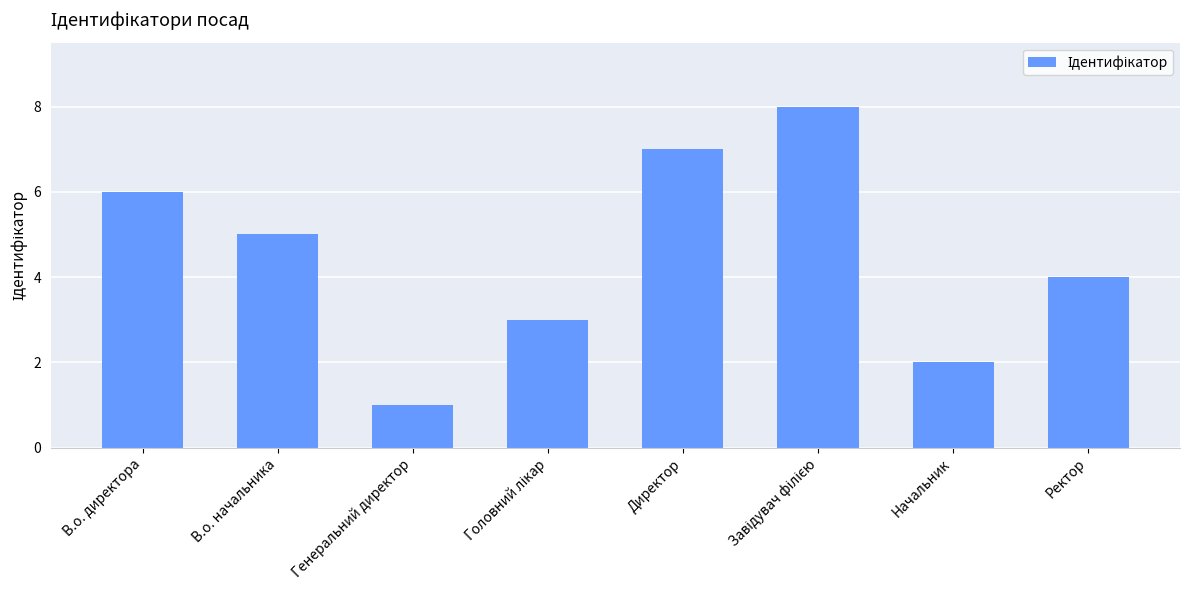

What is the sum of all values?

36